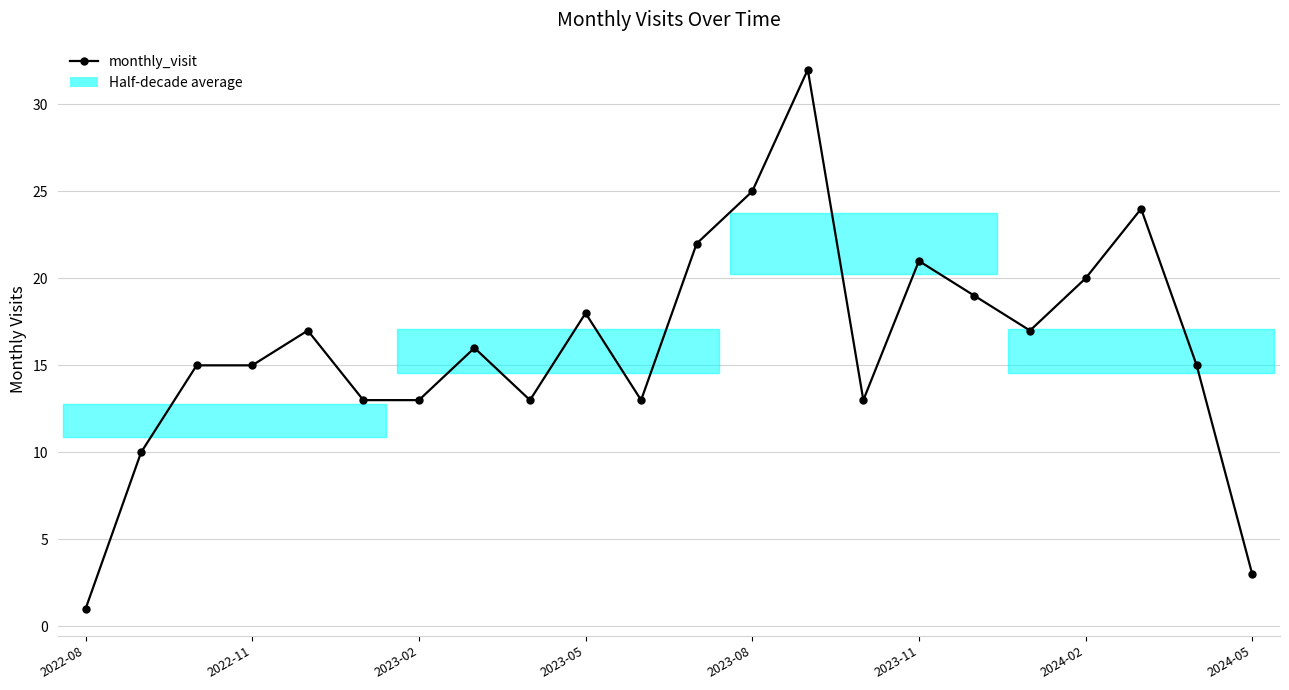

What is the maximum value shown in the chart?

32